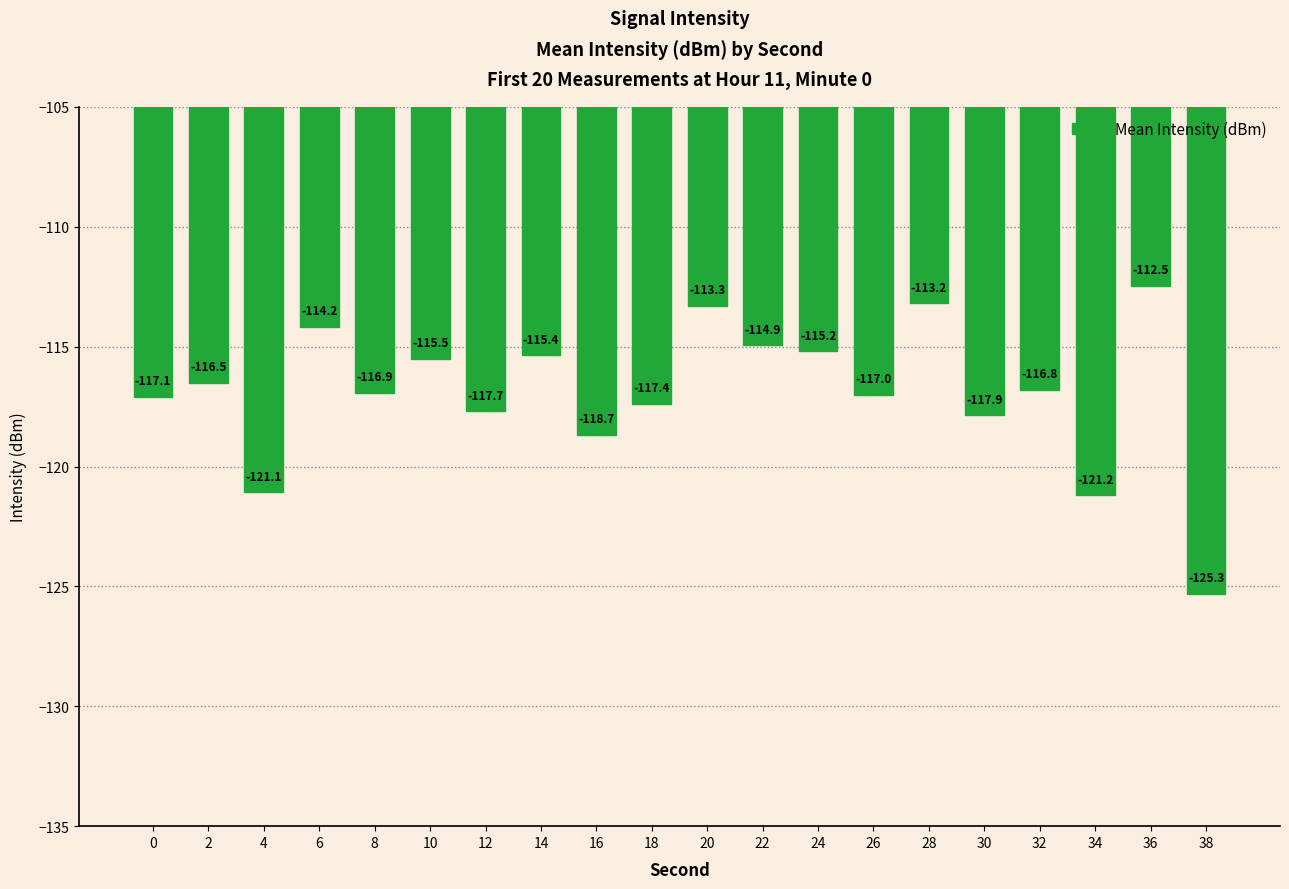

At which label is the value closest to -118?

30